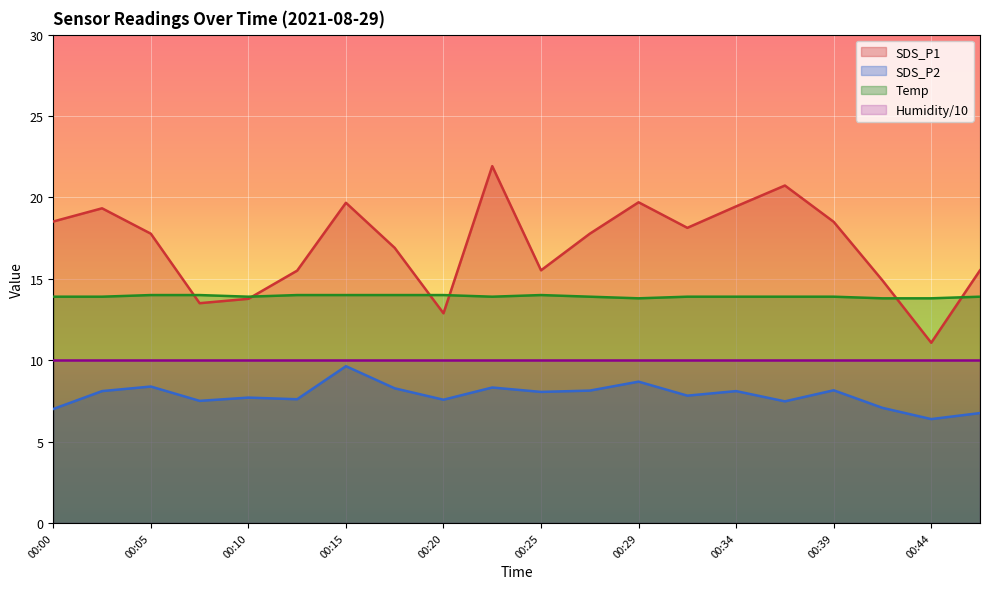

Which category has the highest value in the SDS_P1 series?

00:22